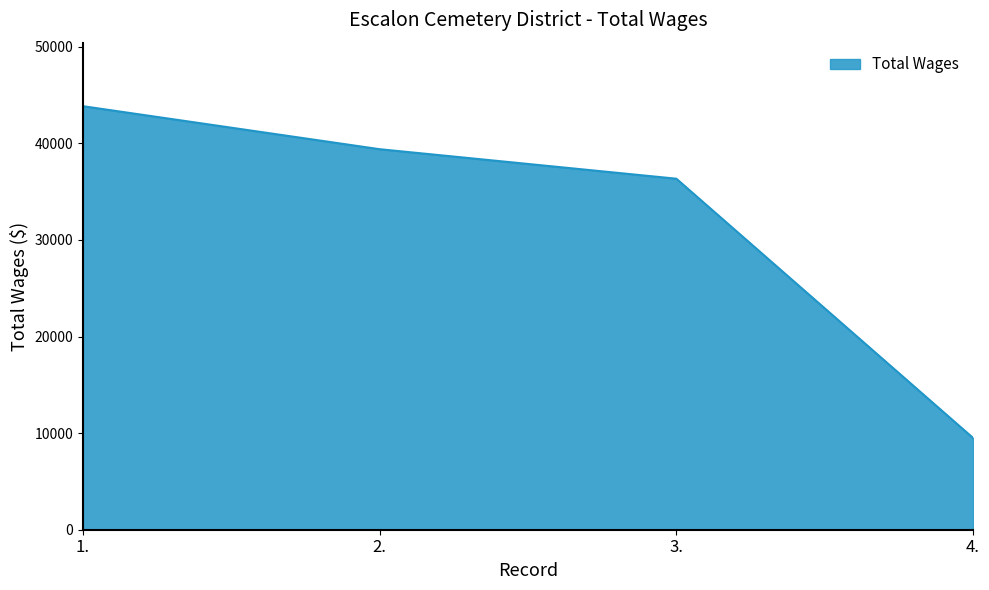

At which category does the chart reach its minimum across all series?

4.